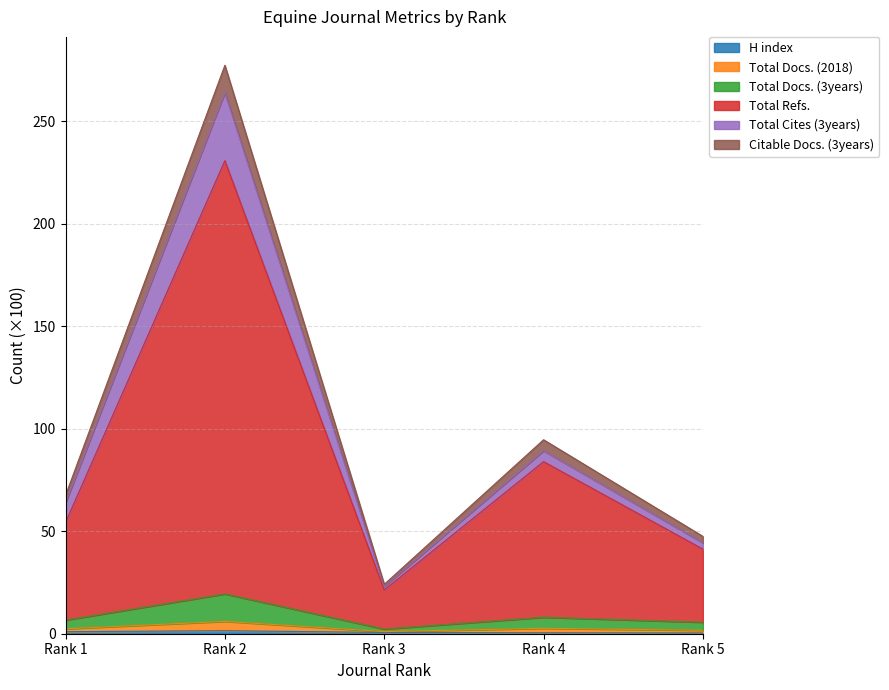

True or false: H index and Total Refs. intersect in this chart.

False